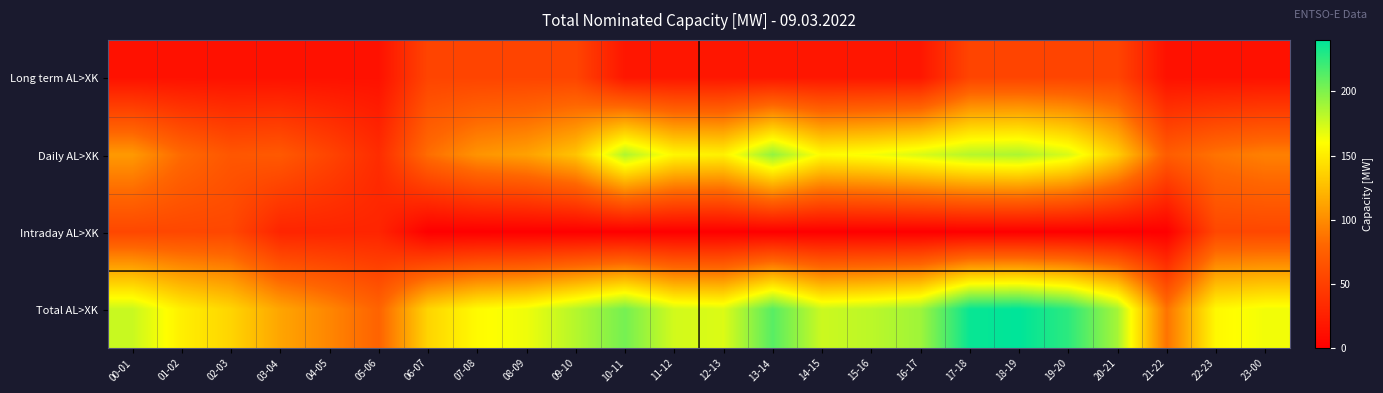

At which category does the chart reach its peak across all series?

18-19